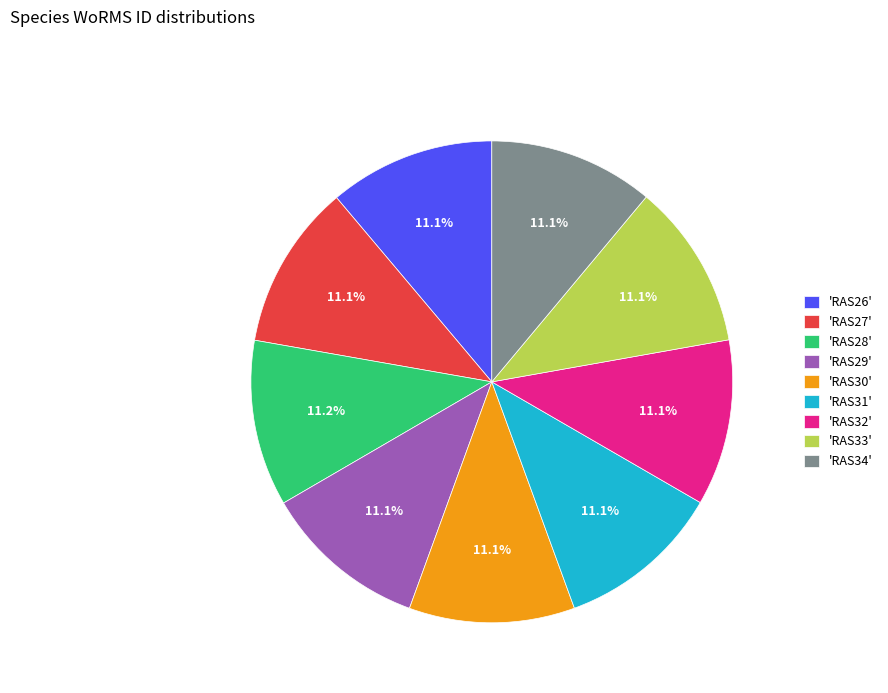

Count the number of slices in the pie.

9